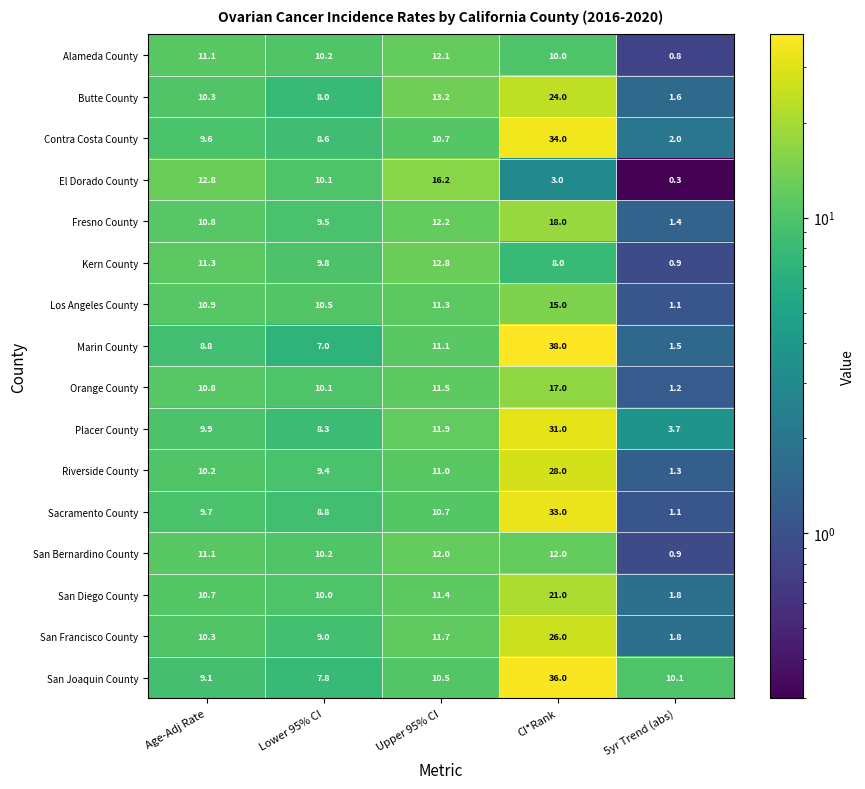

What is the maximum value shown in the chart?

38.0